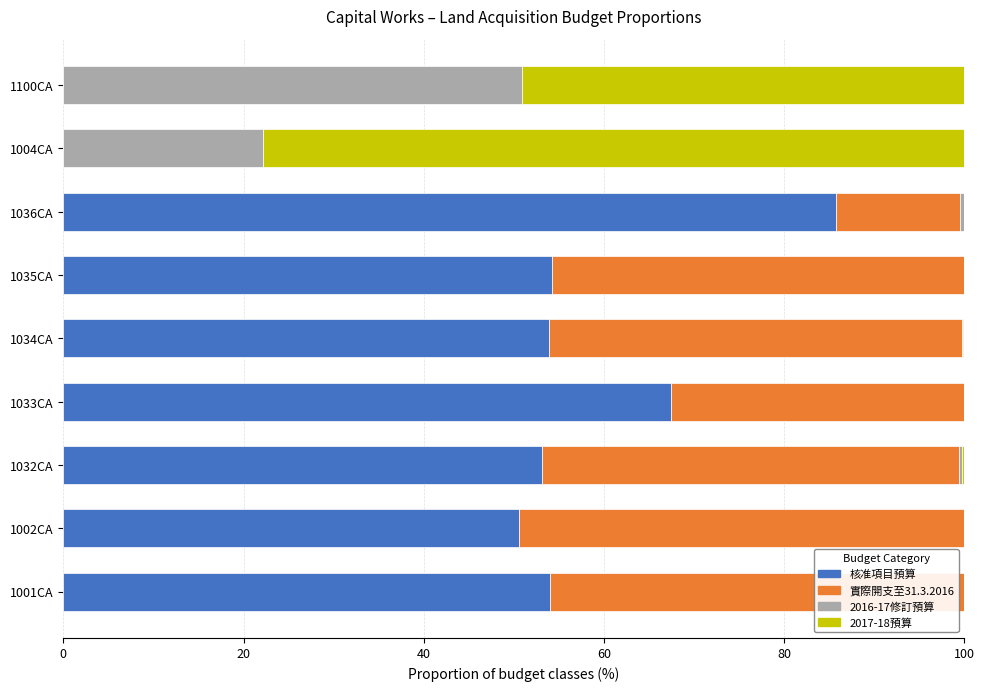

Count the number of data series in this chart.

4